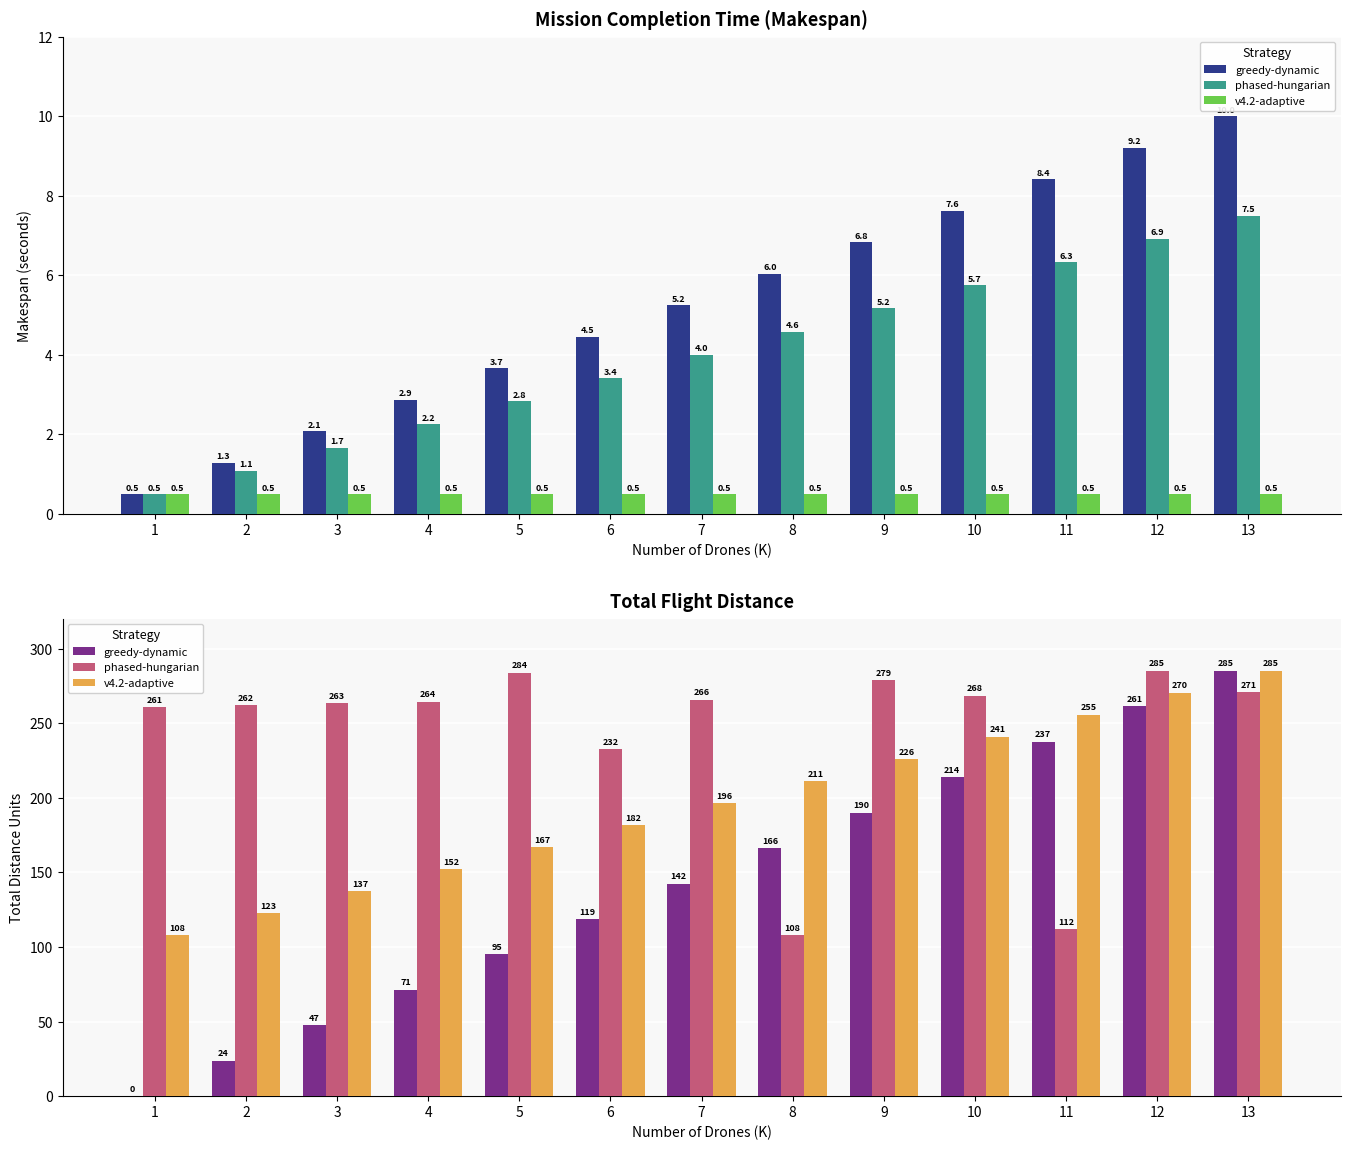

What is the sum of the greedy-dynamic values at 13 and 6?

403.7